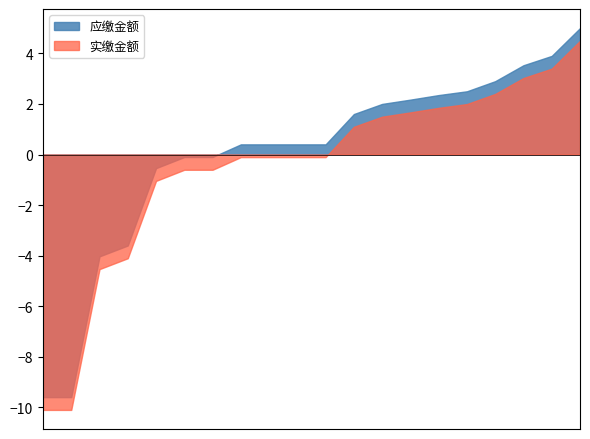

Where is the first local maximum for 应缴金额?

杨景山